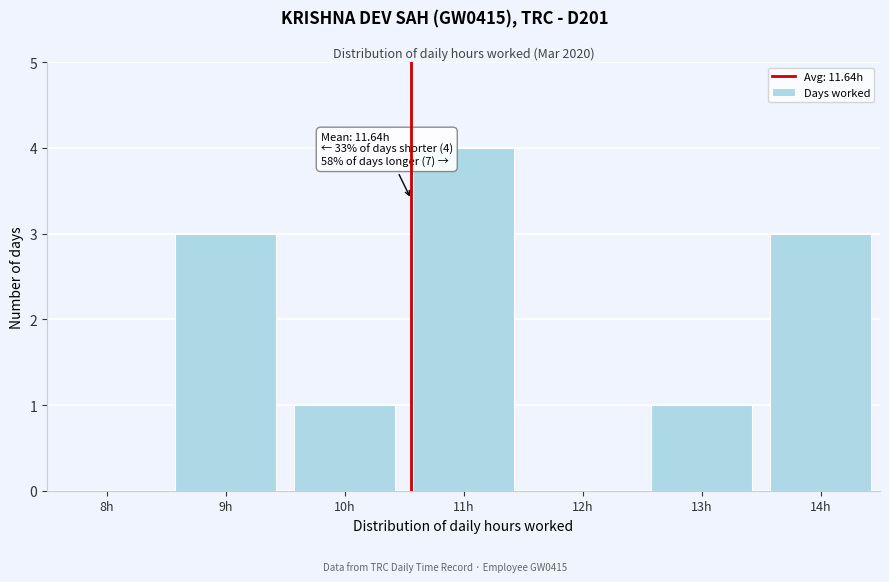

Reading right to left, transcribe all the data shown in this chart.

14h=3	13h=1	12h=0	11h=4	10h=1	9h=3	8h=0